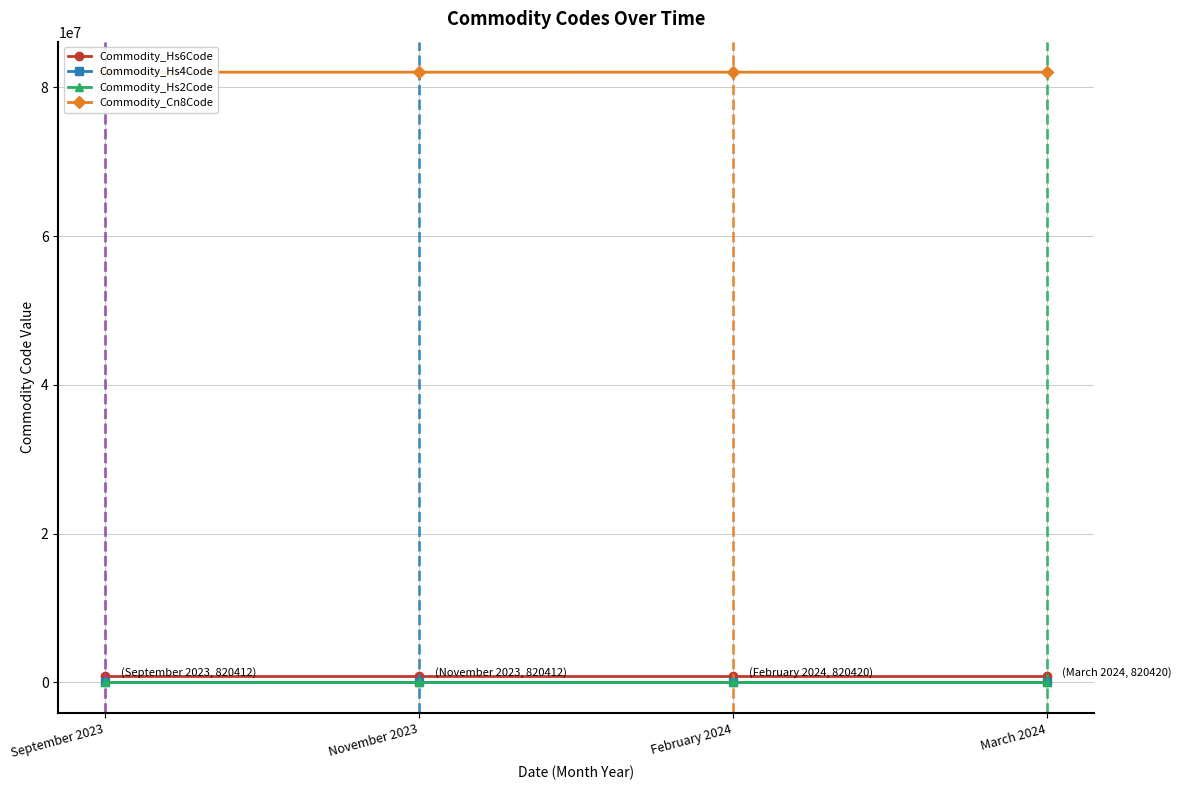

Between November 2023 and February 2024, which series saw the biggest shift?

Commodity_Cn8Code